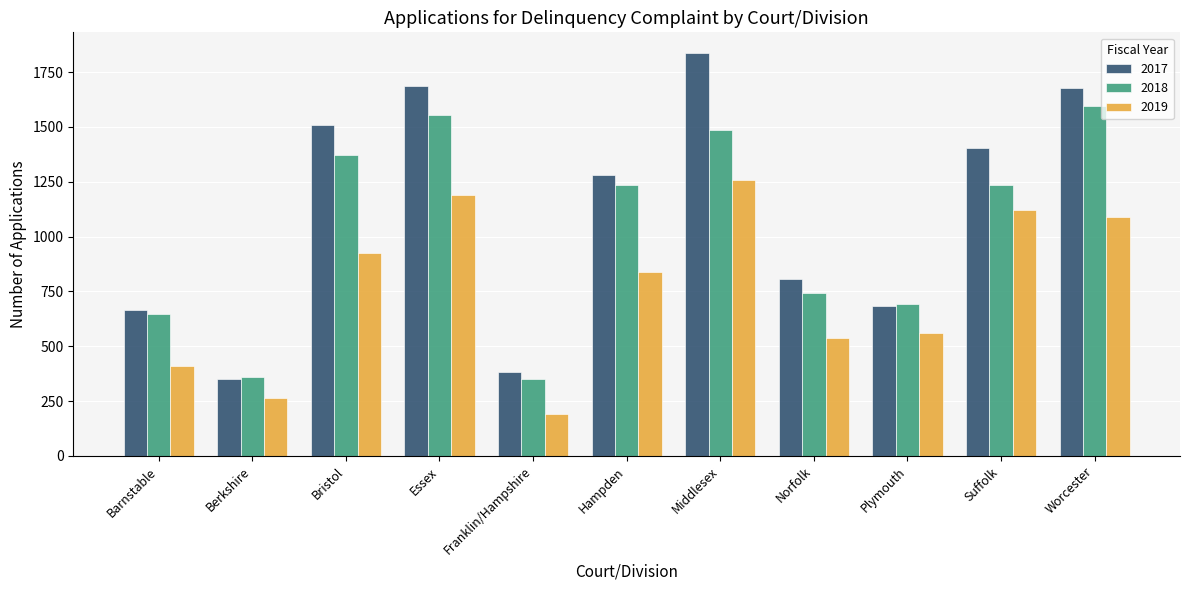

List the series in order of their overall mean, highest first.

2017, 2018, 2019